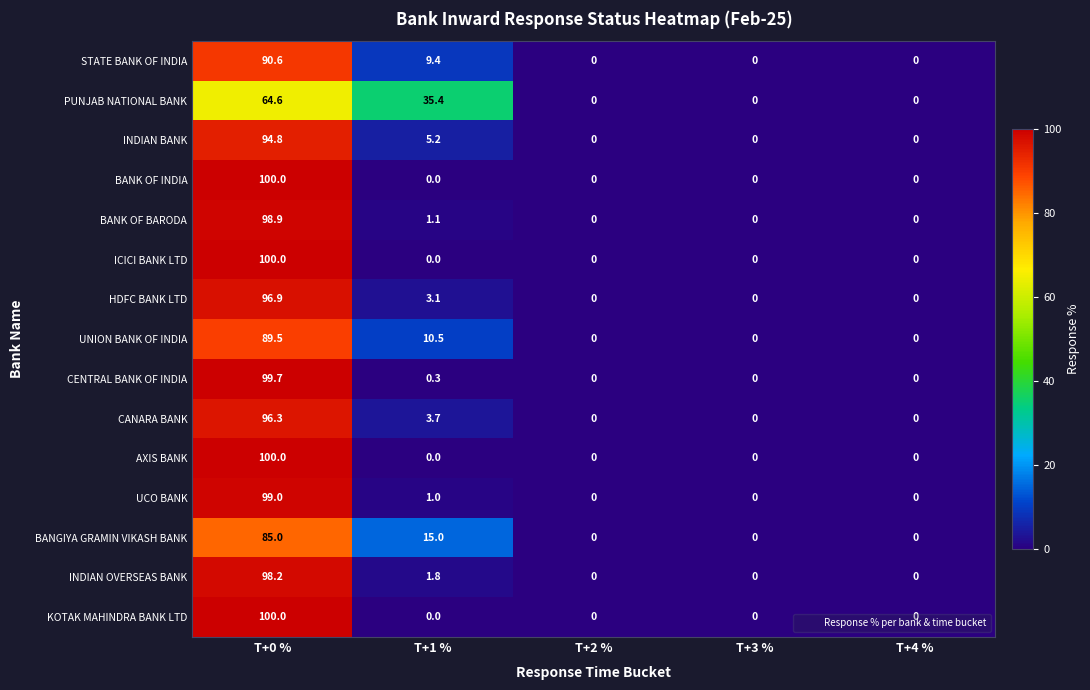

What is the maximum value shown in the chart?

100.0